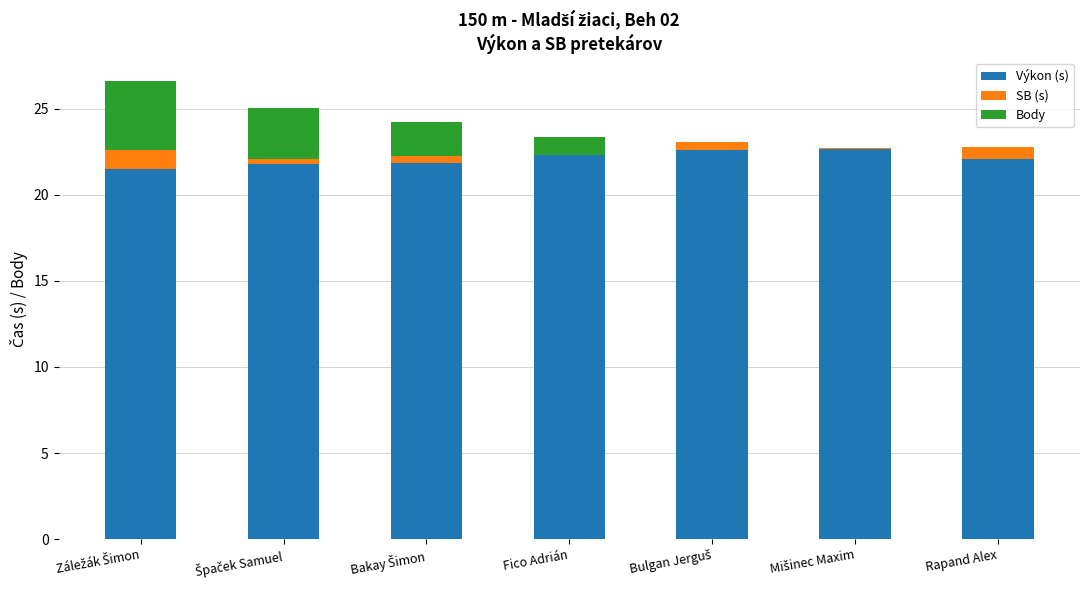

What is the difference between the maximum and minimum values in the Body series?

4.0